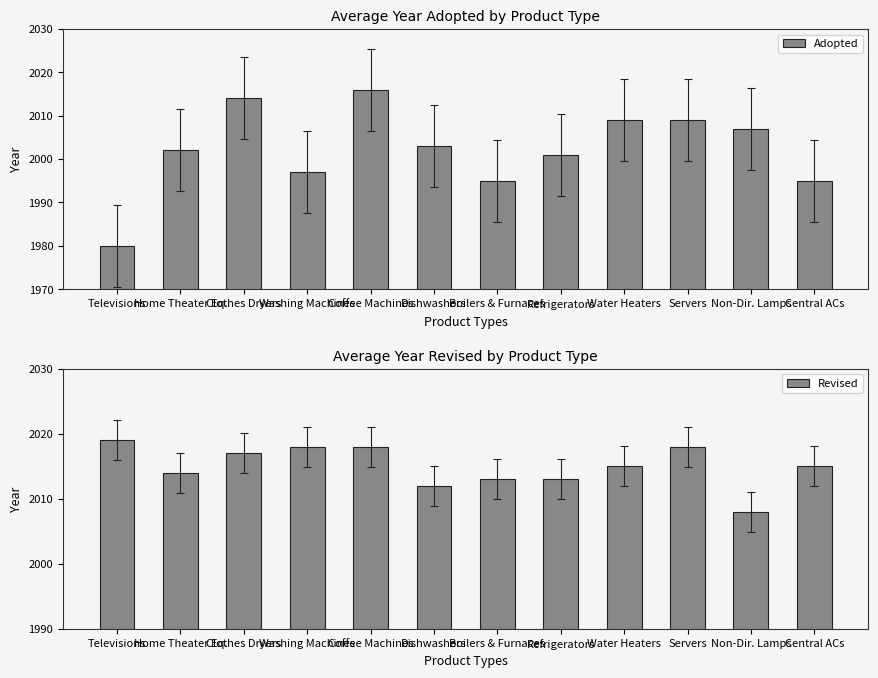

List the series in order of their peak value, lowest first.

Adopted, Revised